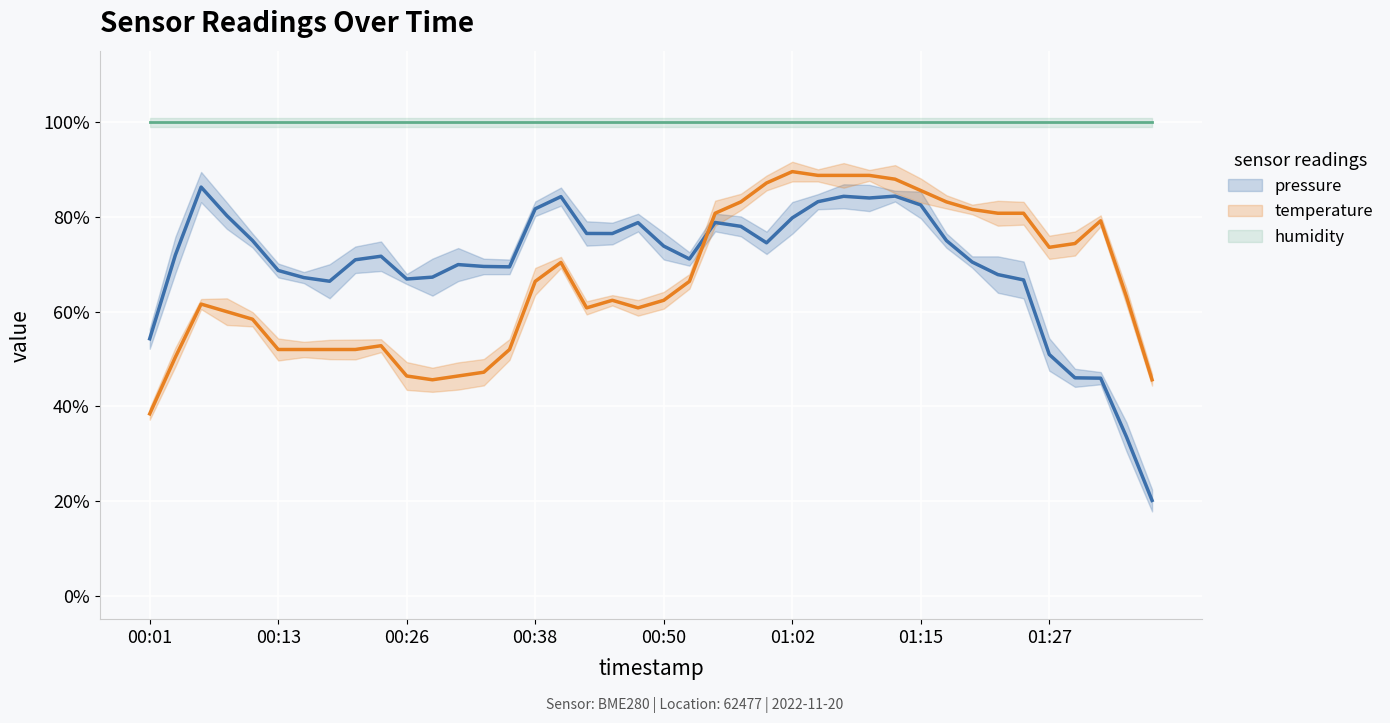

Reading left to right, extract all data points from this chart.

pressure: 0.5	0.7	0.9	0.8	0.8	0.7	0.7	0.7	0.7	0.7	0.7	0.7	0.7	0.7	0.7	0.8	0.8	0.8	0.8	0.8	0.7	0.7	0.8	0.8	0.7	0.8	0.8	0.8	0.8	0.8	0.8	0.8	0.7	0.7	0.7	0.5	0.5	0.5	0.3	0.2
temperature: 0.4	0.5	0.6	0.6	0.6	0.5	0.5	0.5	0.5	0.5	0.5	0.5	0.5	0.5	0.5	0.7	0.7	0.6	0.6	0.6	0.6	0.7	0.8	0.8	0.9	0.9	0.9	0.9	0.9	0.9	0.9	0.8	0.8	0.8	0.8	0.7	0.7	0.8	0.6	0.5
humidity: 1.0	1.0	1.0	1.0	1.0	1.0	1.0	1.0	1.0	1.0	1.0	1.0	1.0	1.0	1.0	1.0	1.0	1.0	1.0	1.0	1.0	1.0	1.0	1.0	1.0	1.0	1.0	1.0	1.0	1.0	1.0	1.0	1.0	1.0	1.0	1.0	1.0	1.0	1.0	1.0